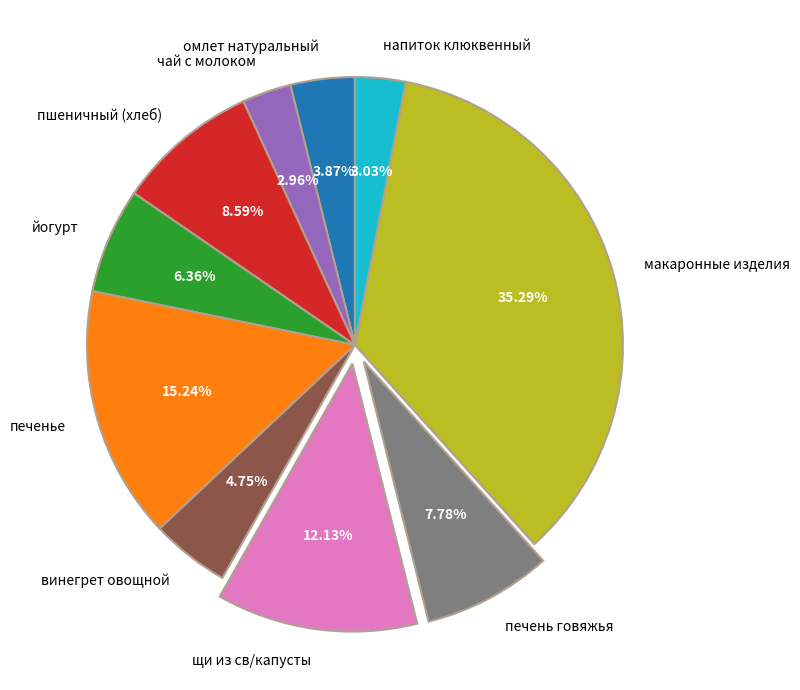

Is the sum of напиток клюквенный and макаронные изделия greater than half?

No